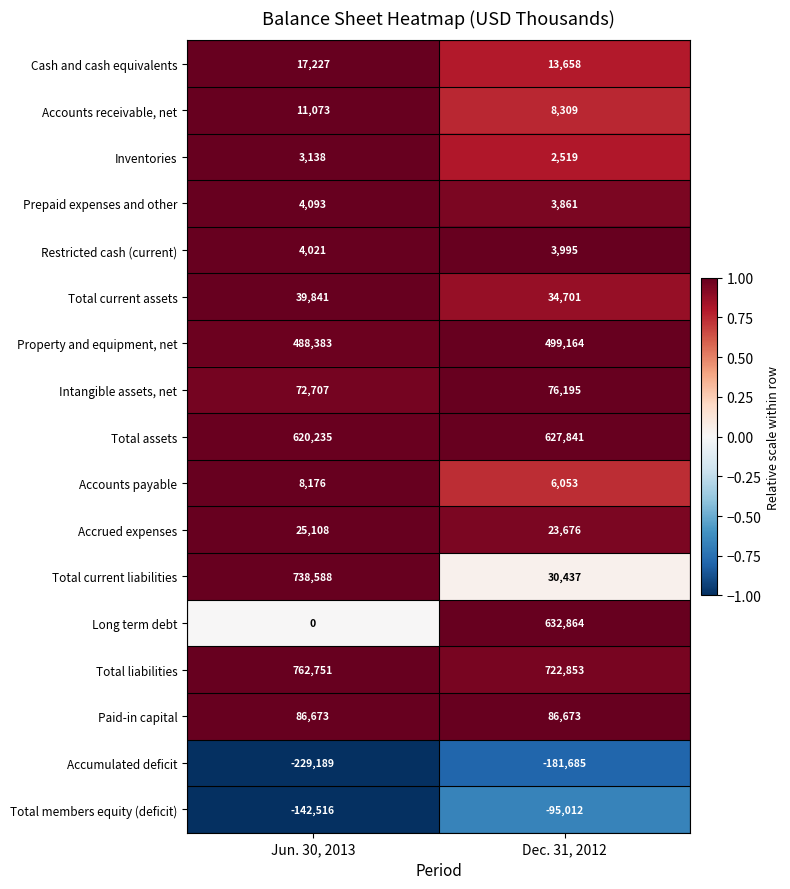

The Long term debt series shows -327942 at Jun. 30, 2013. True or false?

False